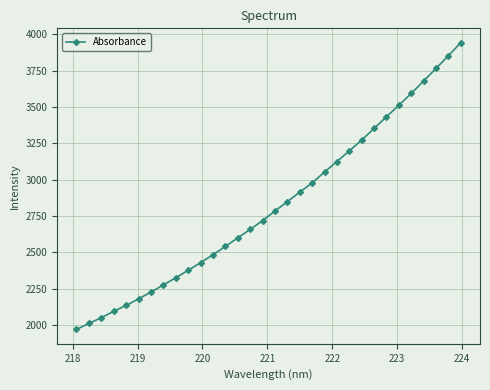

What is the average value?

2824.3